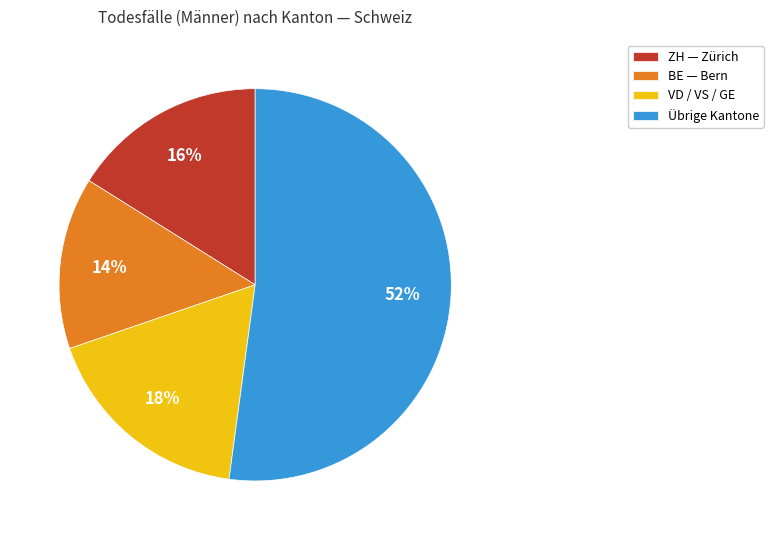

To the nearest percent, what is the average slice percentage?

25%